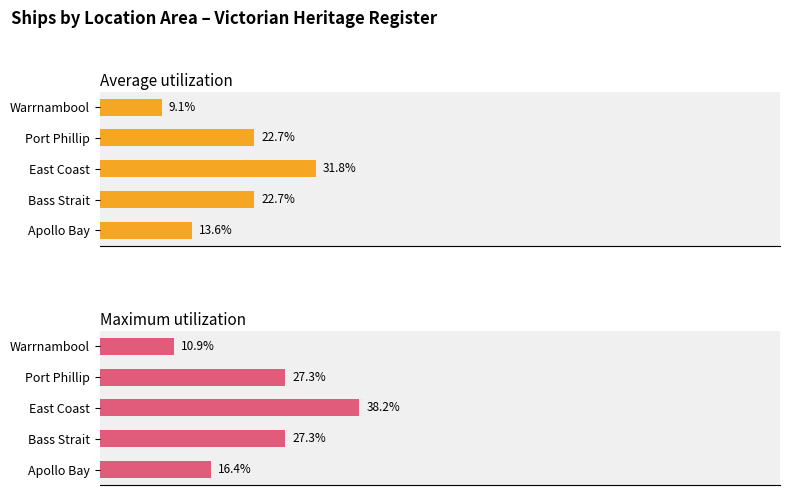

The value of Maximum utilization at Port Phillip is 8.1. True or false?

False